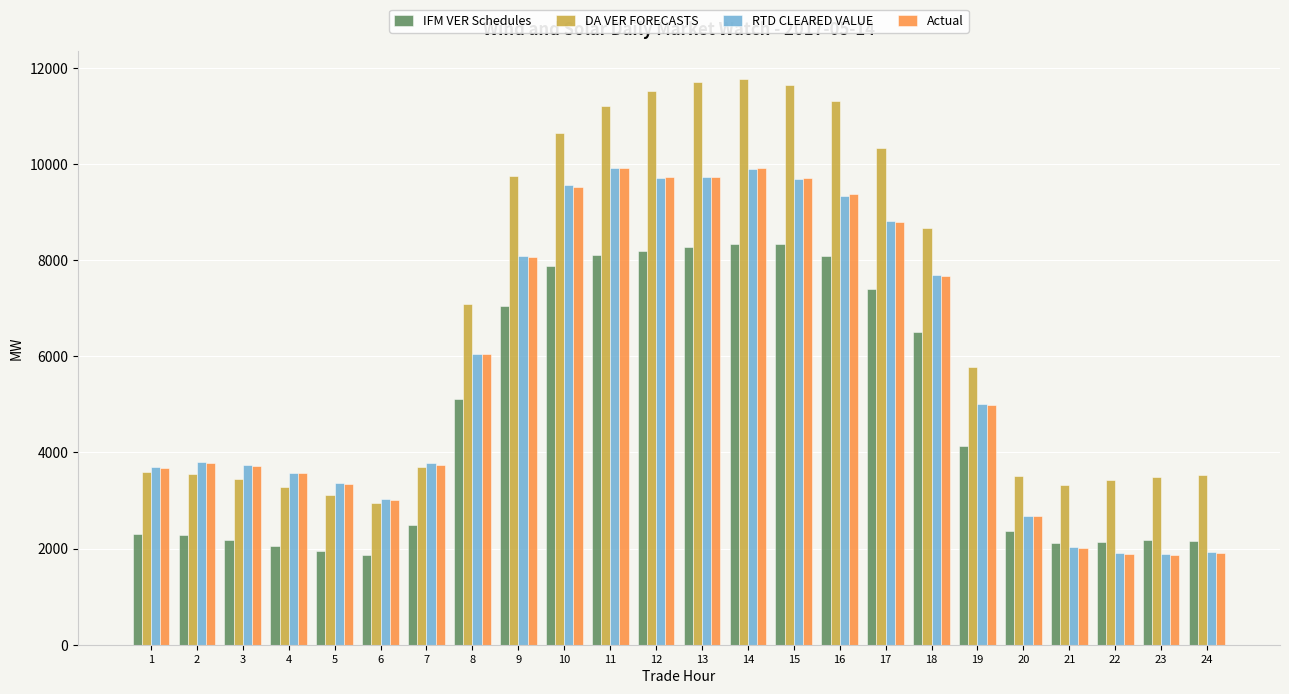

Is it true that IFM VER Schedules equals 5100.0 at 8?

True